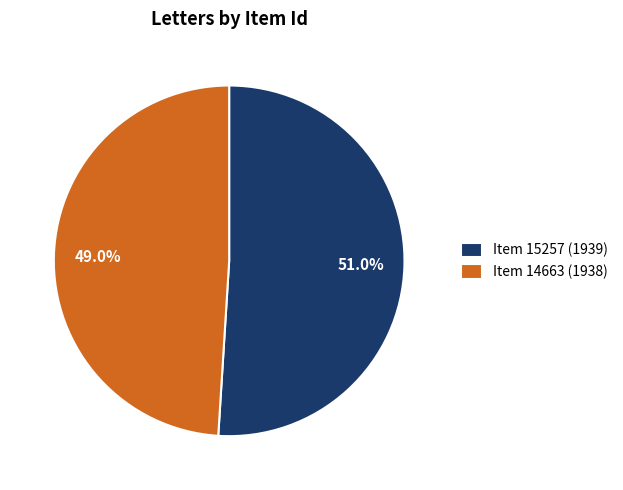

Is Item 15257 (1939) the majority of the pie?

Yes